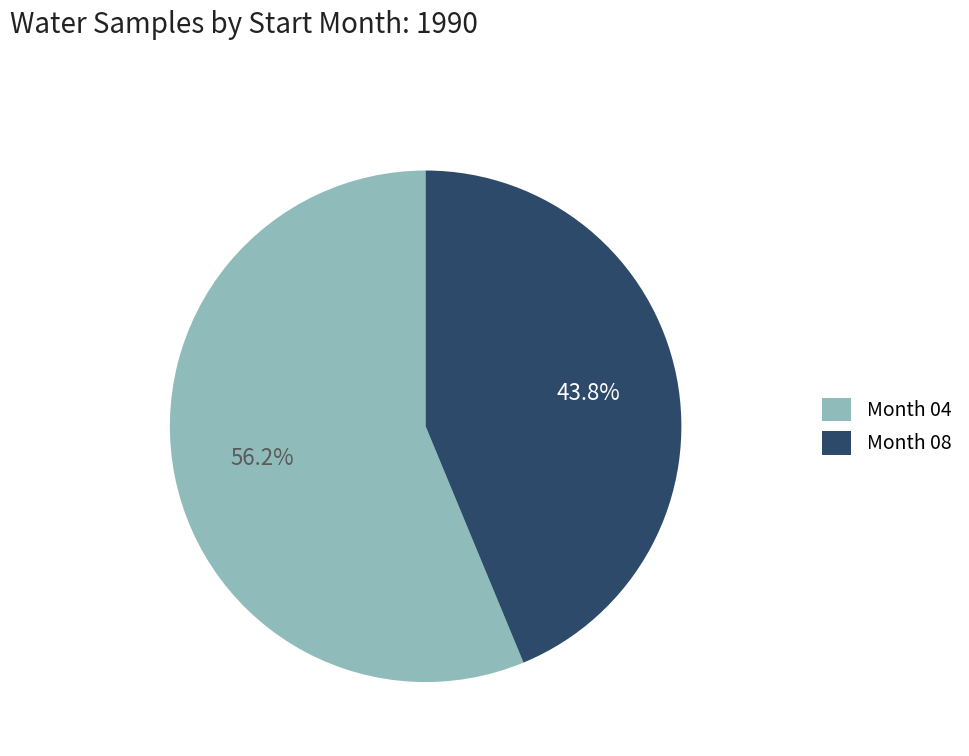

Which slice is the smallest?

Month 08